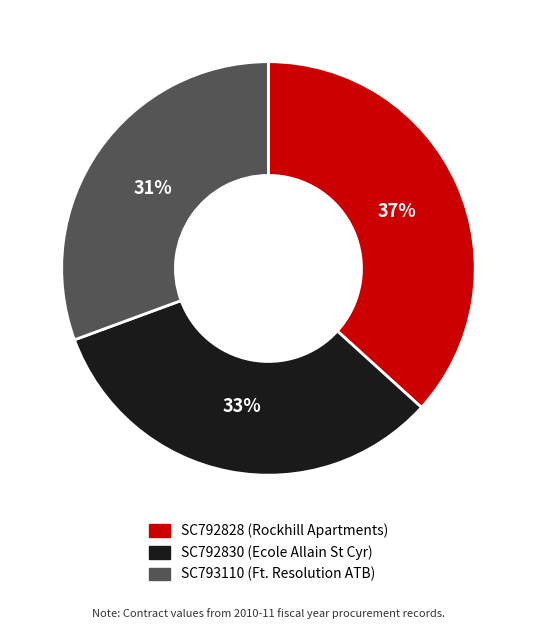

Which has a higher value, SC792828 or SC793110?

SC792828